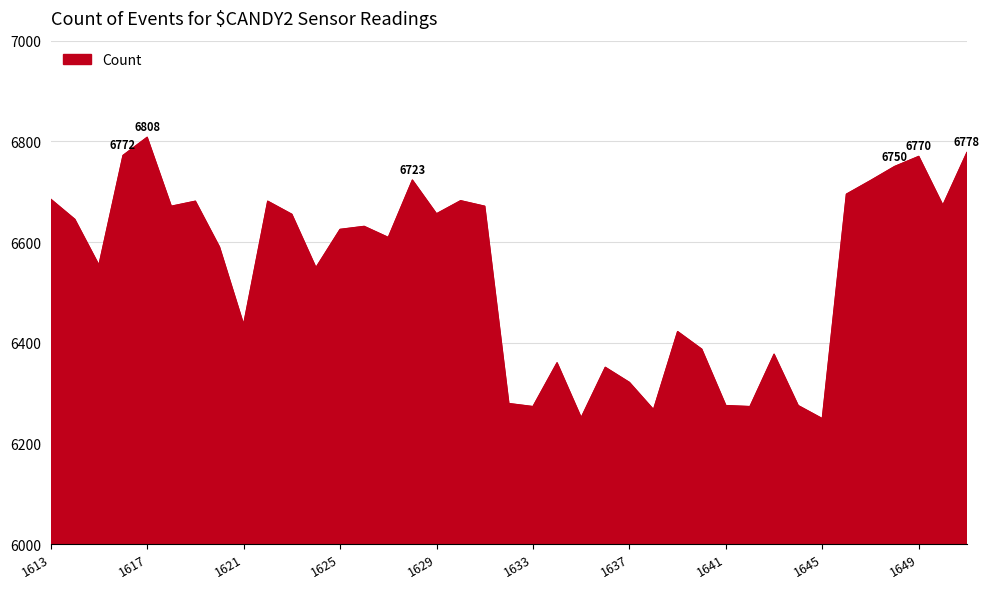

What is the minimum value shown in the chart?

6249